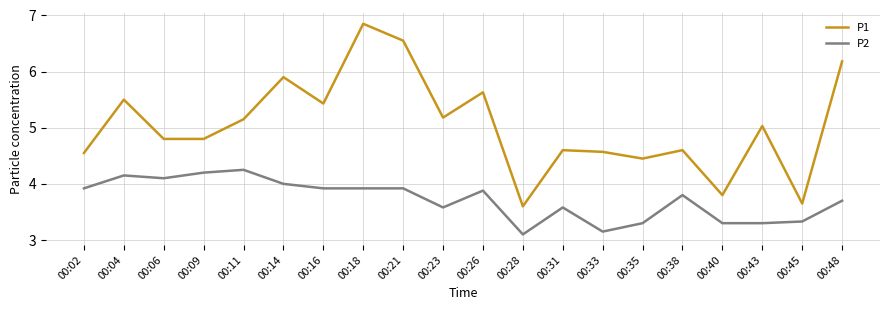

Which series has the largest total across all categories?

P1